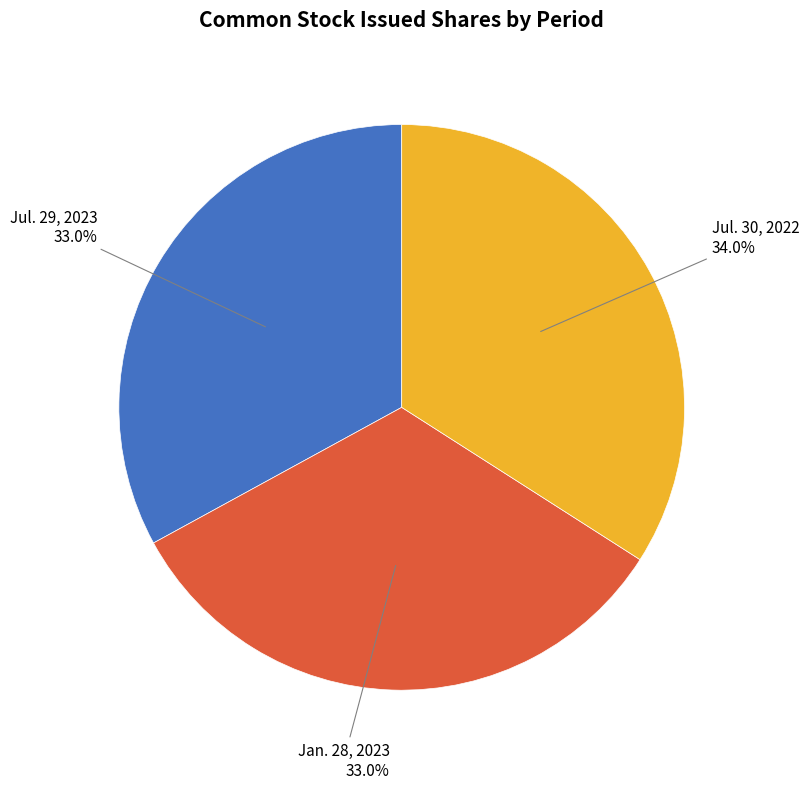

Is there any slice that represents more than half of the pie?

No